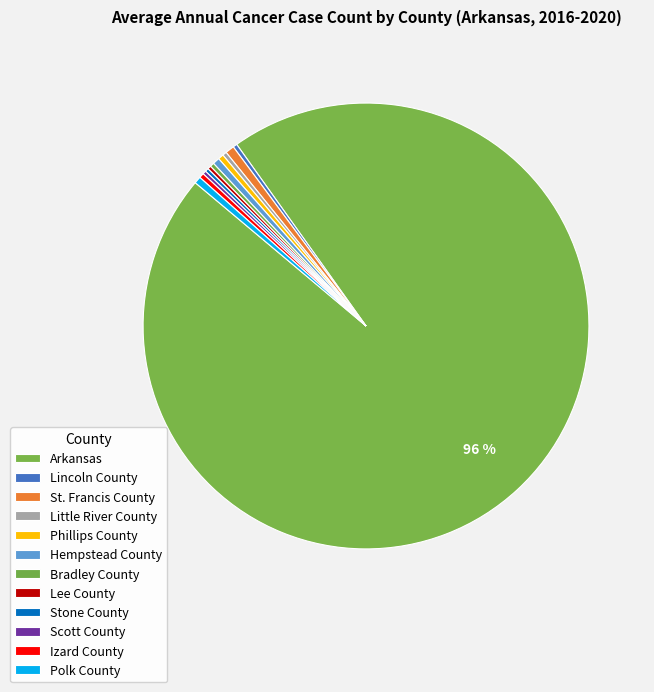

Which category has the biggest portion of the pie?

Arkansas